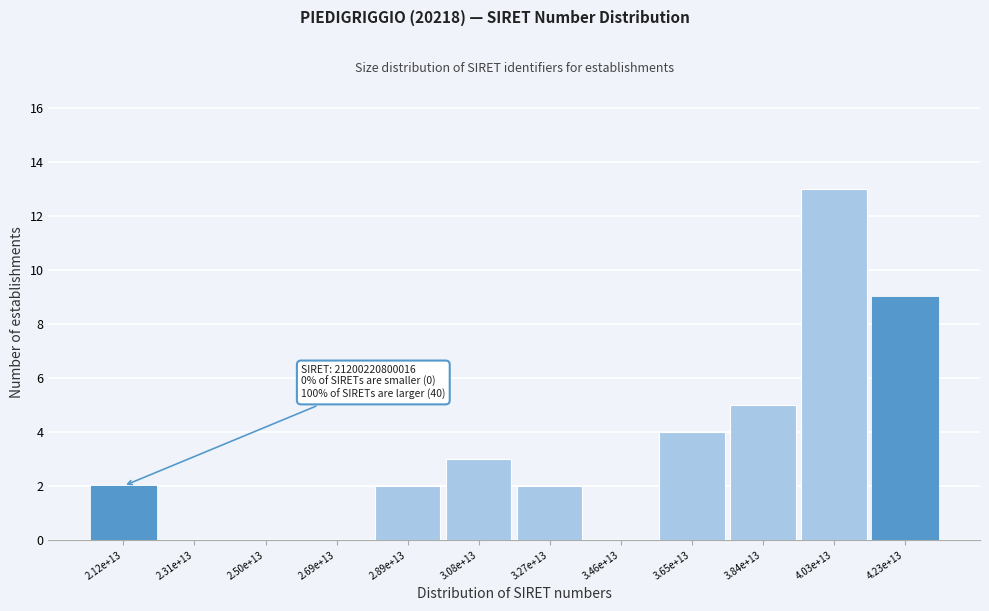

Reading right to left, list all the values displayed in this chart.

4.23e+13=9	4.03e+13=13	3.84e+13=5	3.65e+13=4	3.46e+13=0	3.27e+13=2	3.08e+13=3	2.89e+13=2	2.69e+13=0	2.50e+13=0	2.31e+13=0	2.12e+13=2